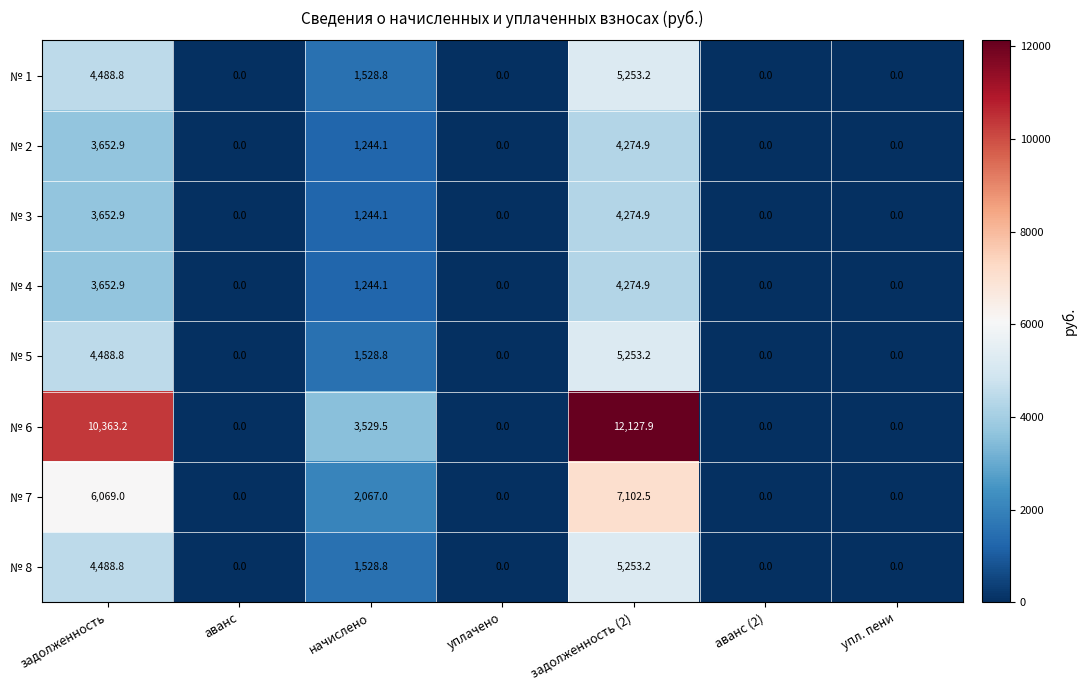

Where is № 3 nearest to the value 2137?

начислено